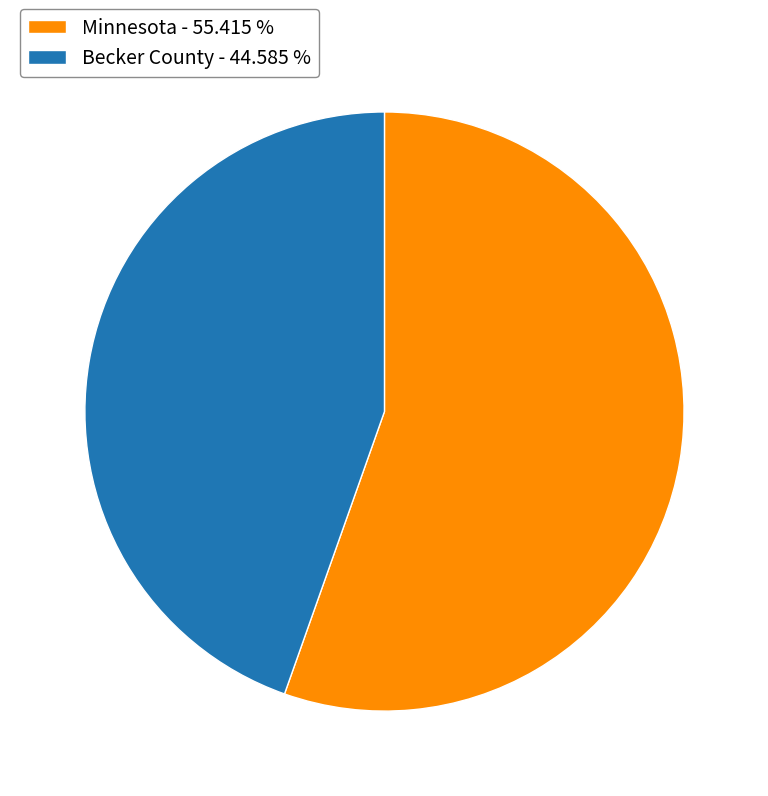

Which category accounts for the majority?

Minnesota